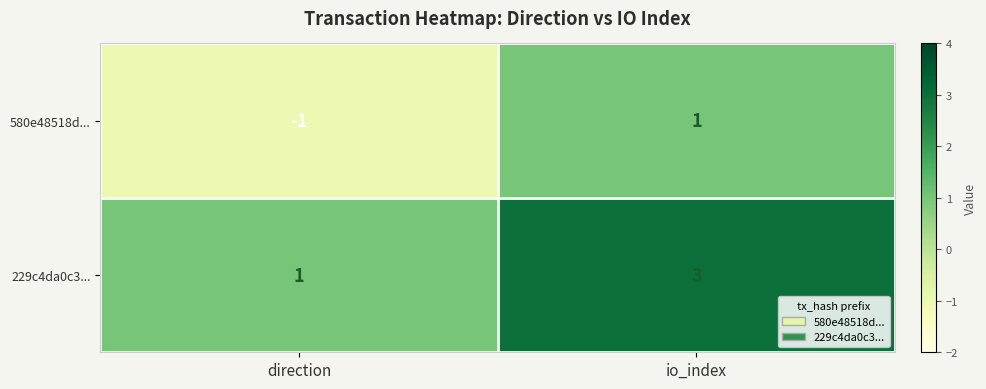

What is the sum of all 229c4da0c3... values?

4